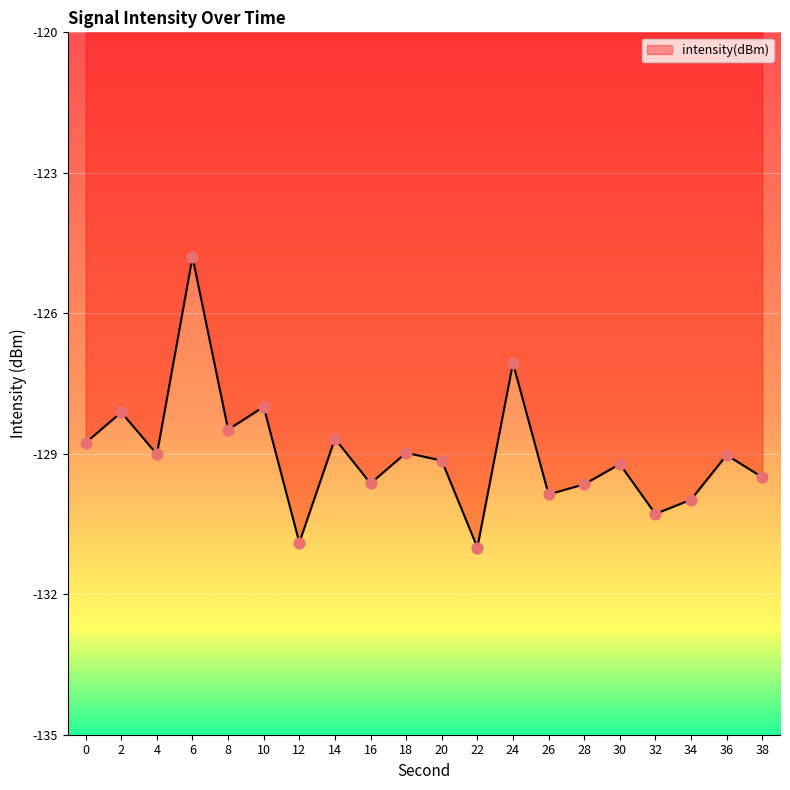

Between 36 and 10, which is larger?

10